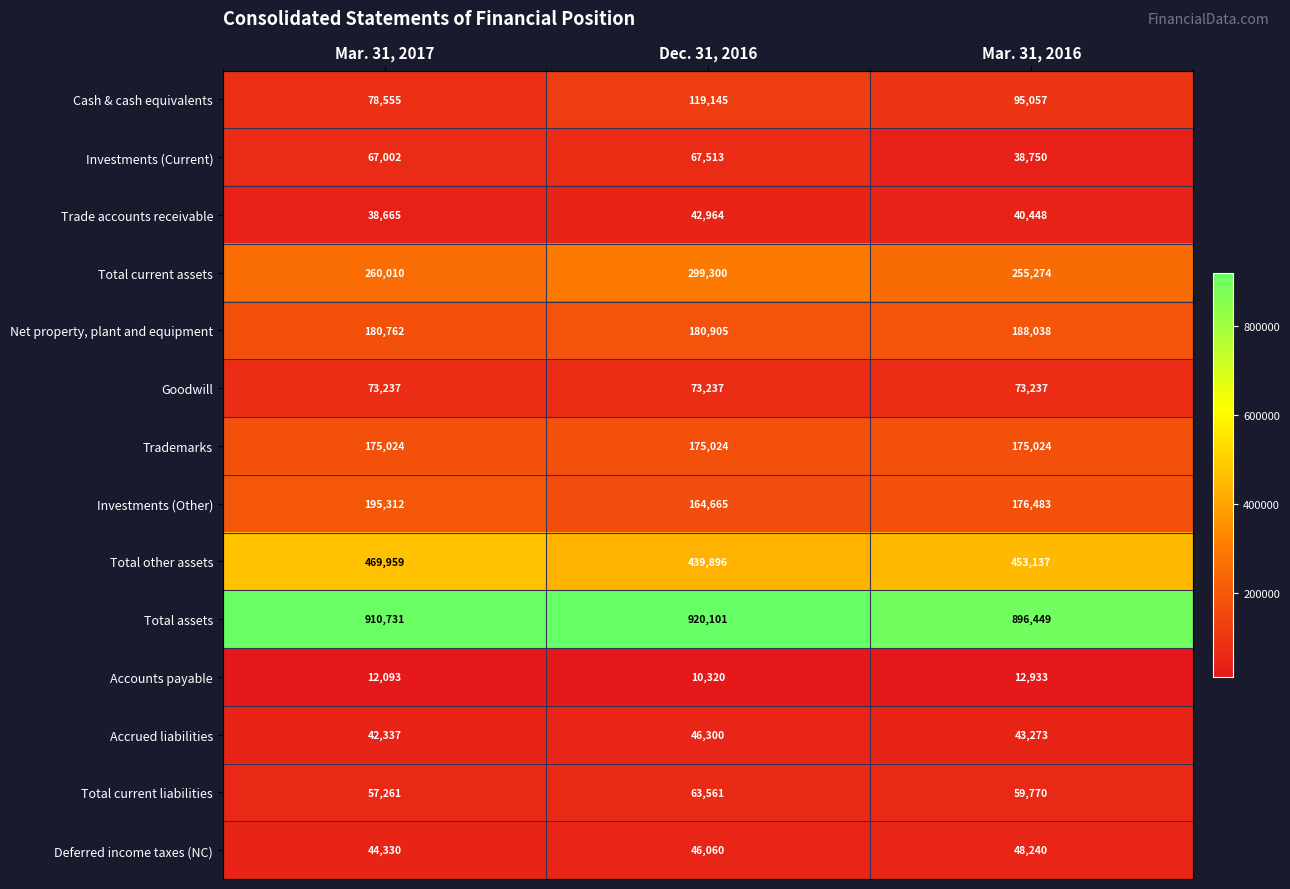

Rank the series by their maximum value, from highest to lowest.

Total assets, Total other assets, Total current assets, Investments (Other), Net property, plant and equipment, Trademarks, Cash & cash equivalents, Goodwill, Investments (Current), Total current liabilities, Deferred income taxes (NC), Accrued liabilities, Trade accounts receivable, Accounts payable